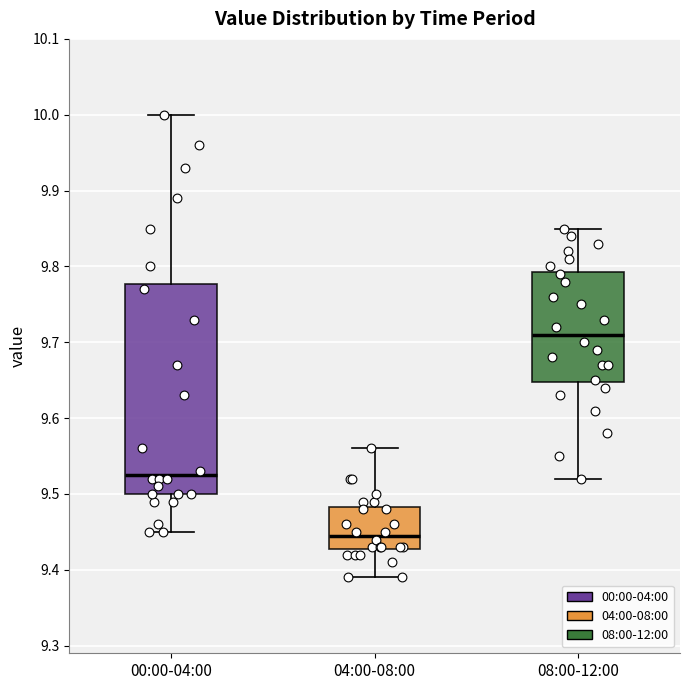

Where does the lower whisker of the box for 00:00-04:00 end on the y-axis? The values are not printed on the chart, so give them approximately, as read against the axis.

9.45